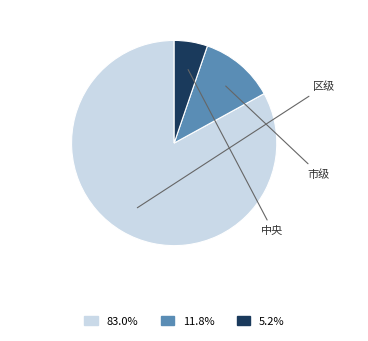

Does any single category account for the majority?

Yes